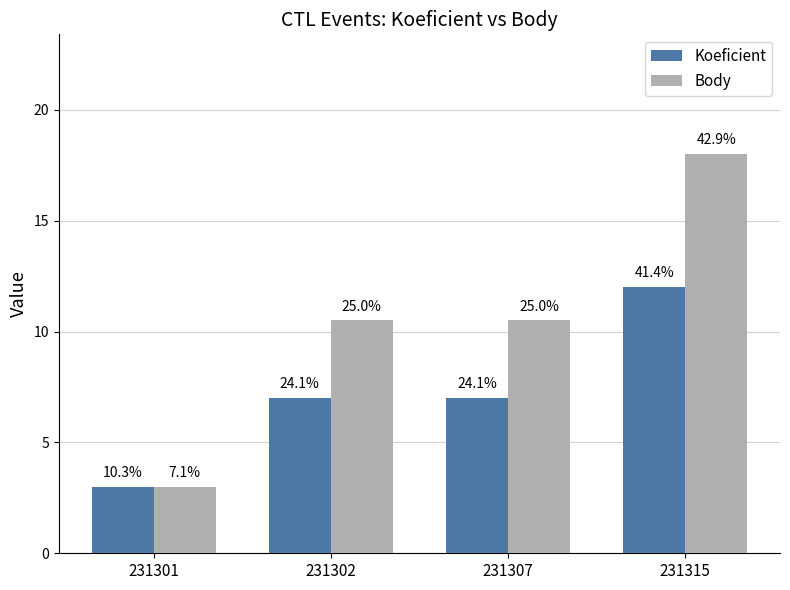

How many groups of bars are there?

4